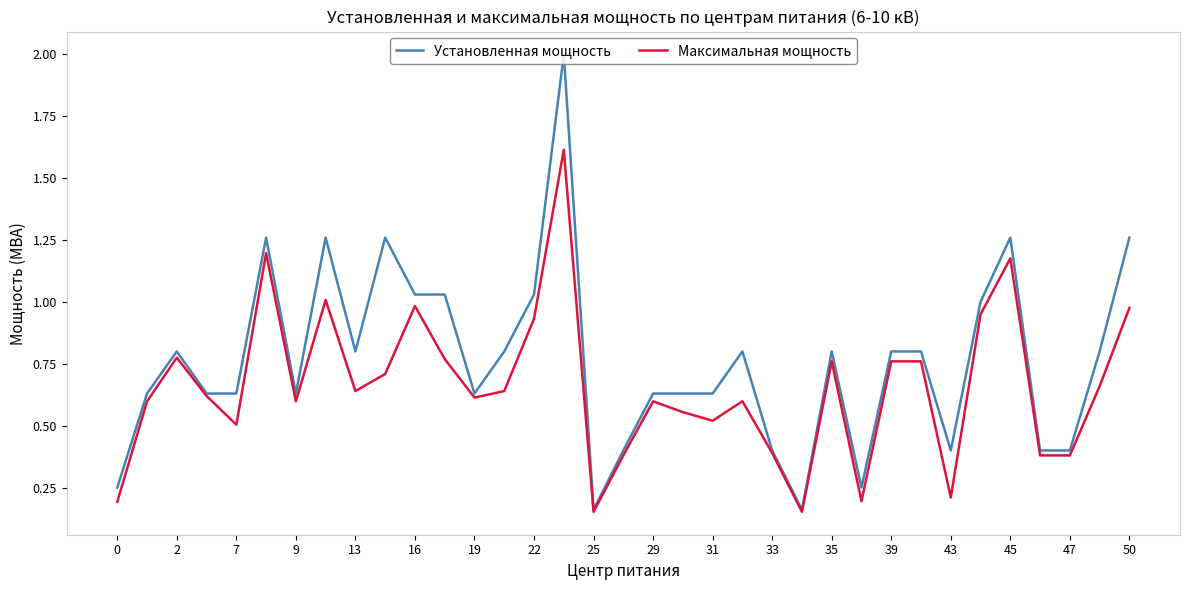

What is the maximum value for Максимальная мощность?

1.6